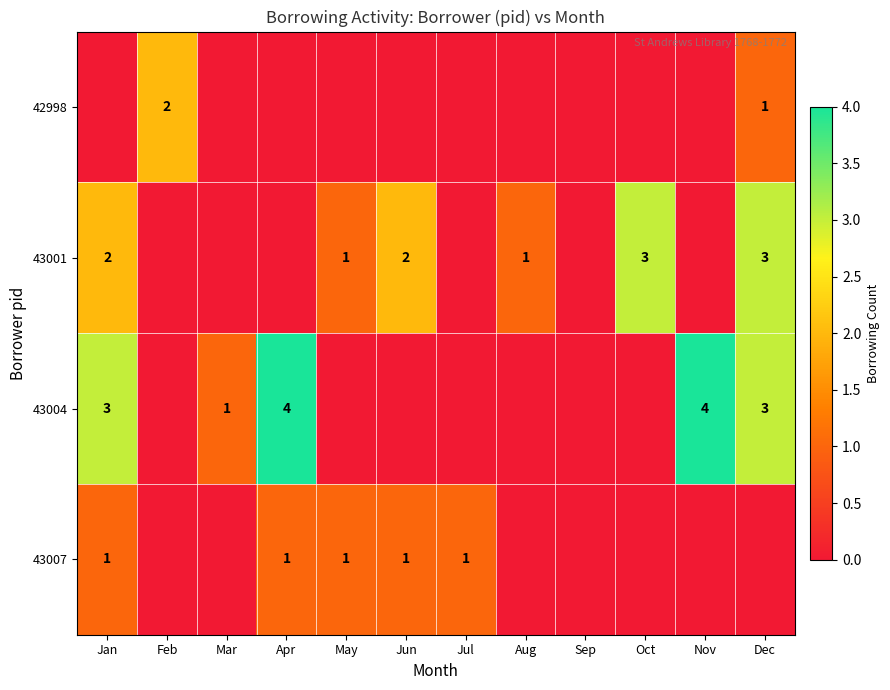

At how many categories does at least one series exceed 1?

7